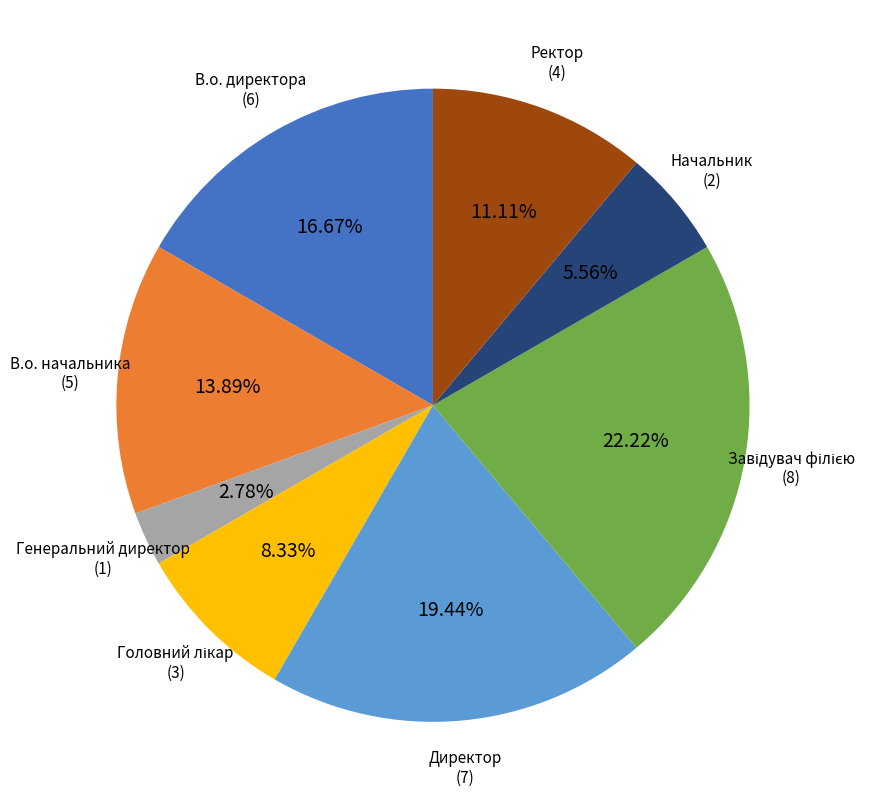

Which category has the smallest portion of the pie?

Генеральний директор